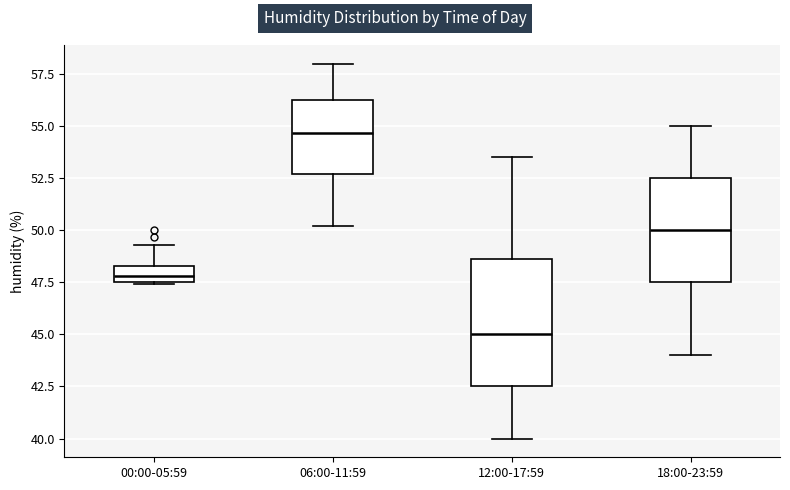

Which box is the tallest, from its lower edge to its upper edge?

12:00-17:59